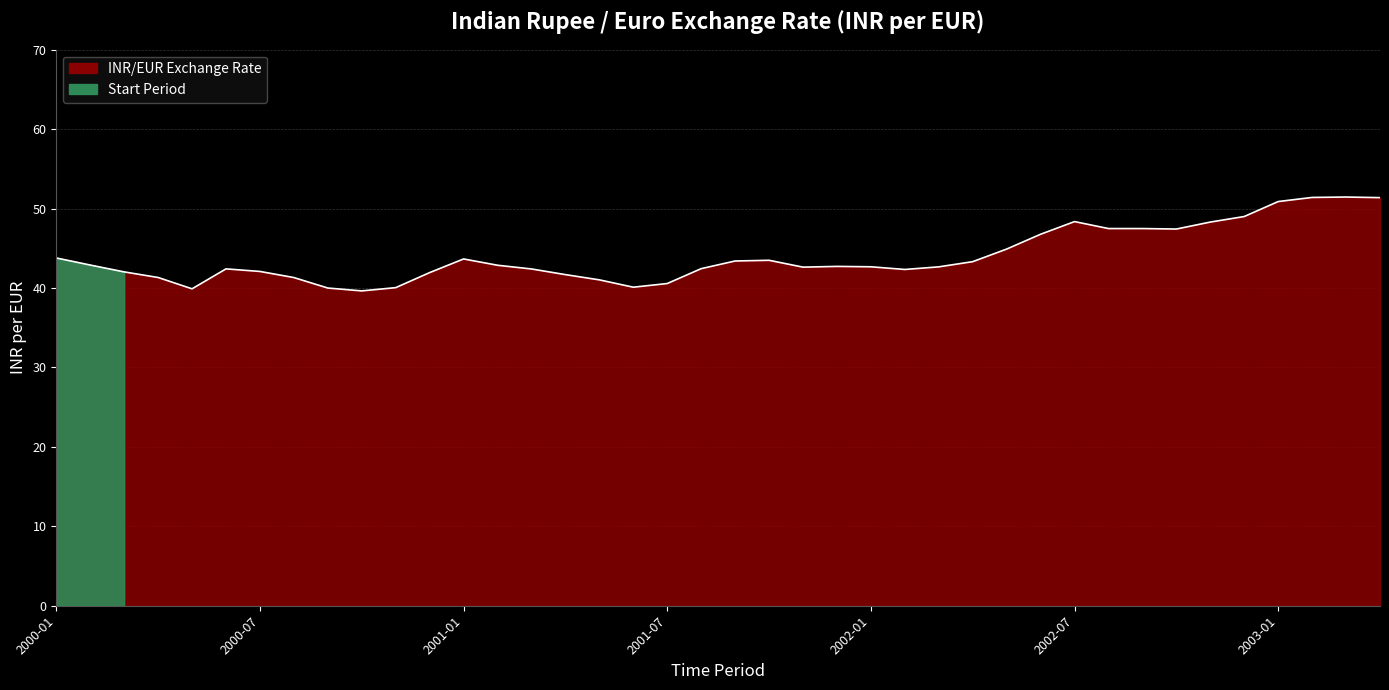

Reading right to left, extract all data points from this chart.

51.4	51.5	51.4	50.9	49.0	48.3	47.4	47.5	47.5	48.4	46.8	44.9	43.3	42.7	42.3	42.7	42.7	42.6	43.5	43.4	42.4	40.6	40.1	41.0	41.7	42.4	42.9	43.7	41.9	40.0	39.6	40.0	41.3	42.1	42.4	39.9	41.3	42.0	42.9	43.8